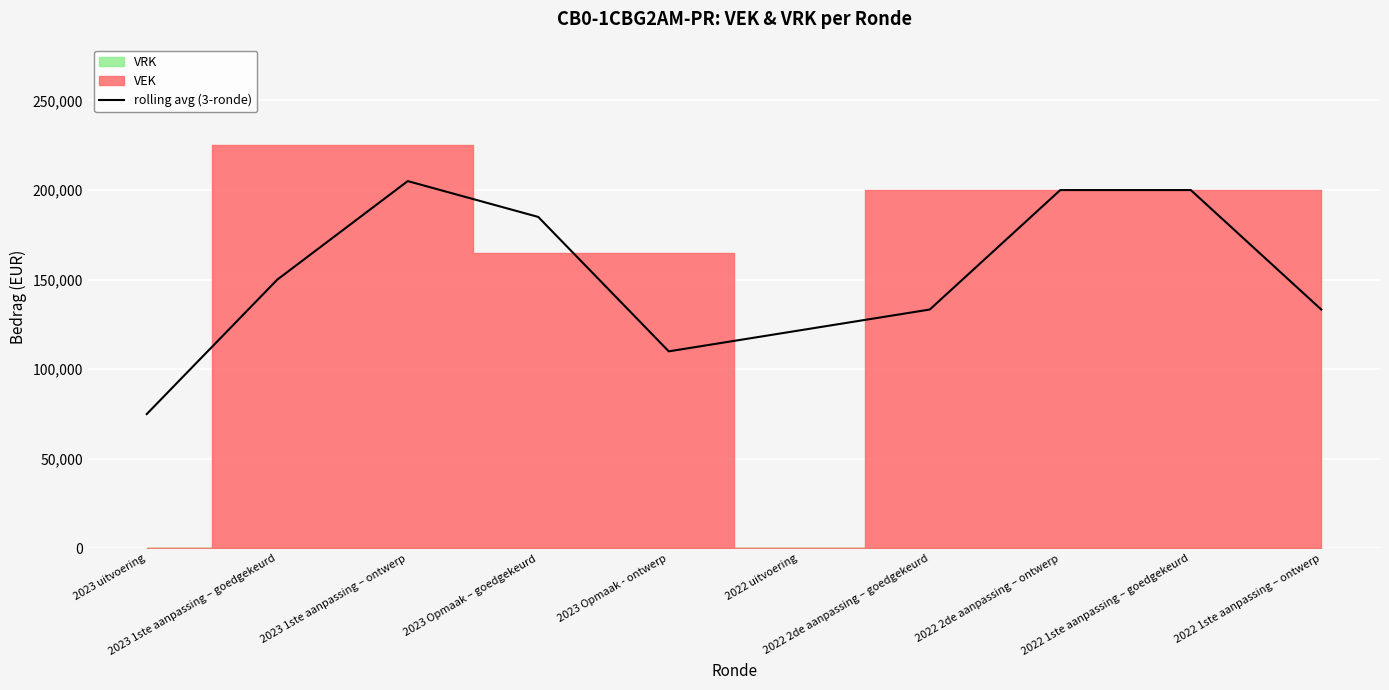

List the labels in order of value, largest first.

2023 1ste aanpassing – ontwerp, 2022 2de aanpassing – ontwerp, 2022 1ste aanpassing – goedgekeurd, 2023 Opmaak – goedgekeurd, 2023 1ste aanpassing – goedgekeurd, 2022 2de aanpassing – goedgekeurd, 2022 1ste aanpassing – ontwerp, 2022 uitvoering, 2023 Opmaak - ontwerp, 2023 uitvoering